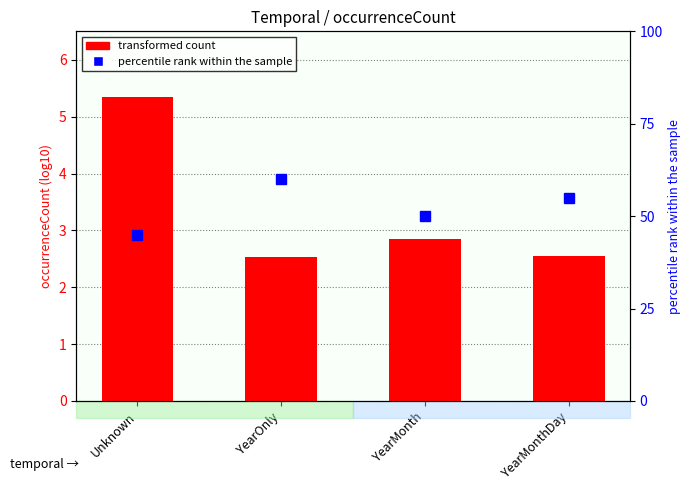

At how many categories does at least one series exceed 53?

2